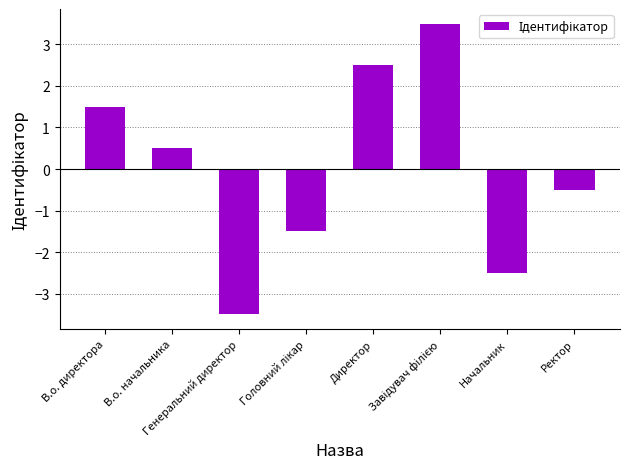

What is the difference between the maximum and minimum values?

7.0